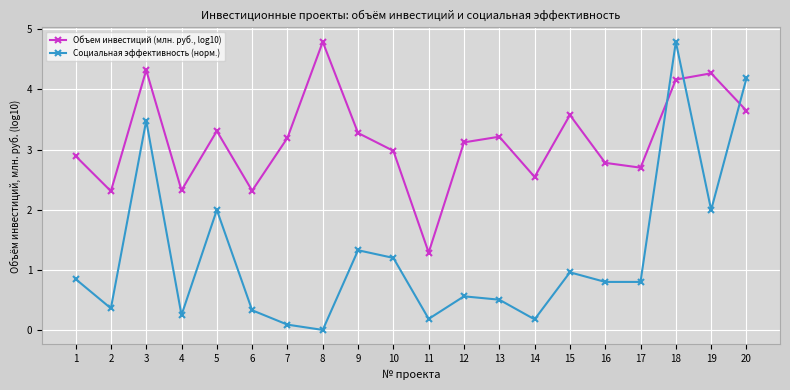

What are all the series names shown in the legend?

Объем инвестиций (млн. руб., log10), Социальная эффективность (норм.)